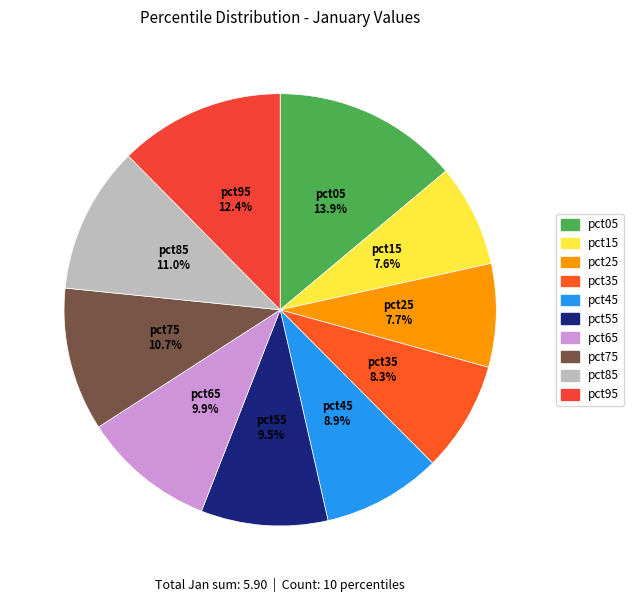

To the nearest percent, what percentage of the pie is pct45?

9%